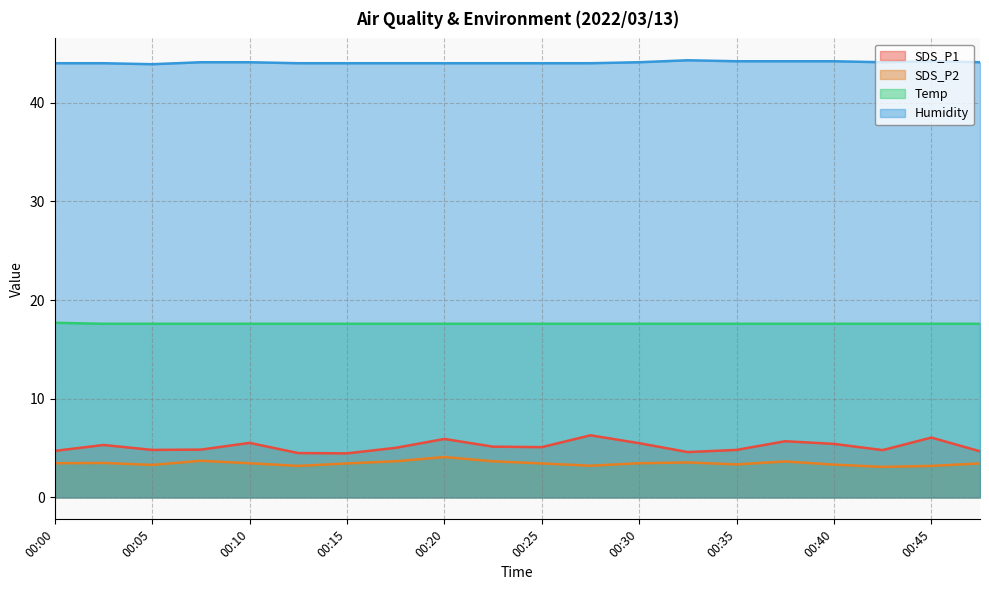

Reading right to left, extract all data points from this chart.

SDS_P1: 4.7	6.1	4.8	5.4	5.7	4.8	4.6	5.5	6.3	5.1	5.2	5.9	5.0	4.5	4.5	5.5	4.8	4.8	5.3	4.7
SDS_P2: 3.5	3.2	3.1	3.3	3.6	3.4	3.5	3.5	3.2	3.5	3.7	4.1	3.7	3.5	3.2	3.5	3.7	3.3	3.5	3.5
Temp: 17.6	17.6	17.6	17.6	17.6	17.6	17.6	17.6	17.6	17.6	17.6	17.6	17.6	17.6	17.6	17.6	17.6	17.6	17.6	17.7
Humidity: 44.1	44.2	44.1	44.2	44.2	44.2	44.3	44.1	44.0	44.0	44.0	44.0	44.0	44.0	44.0	44.1	44.1	43.9	44.0	44.0